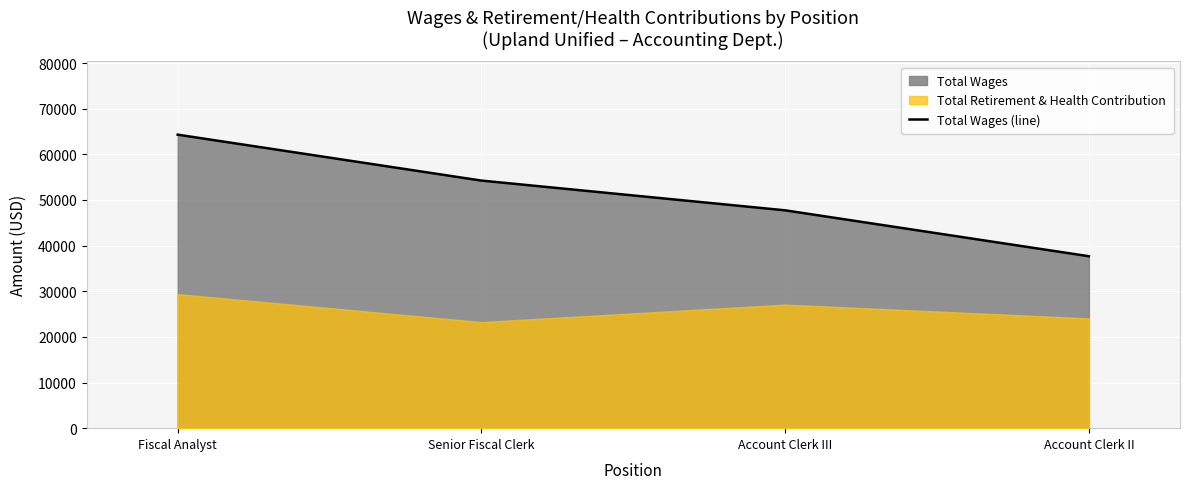

Which category has the highest value across all series?

Fiscal Analyst